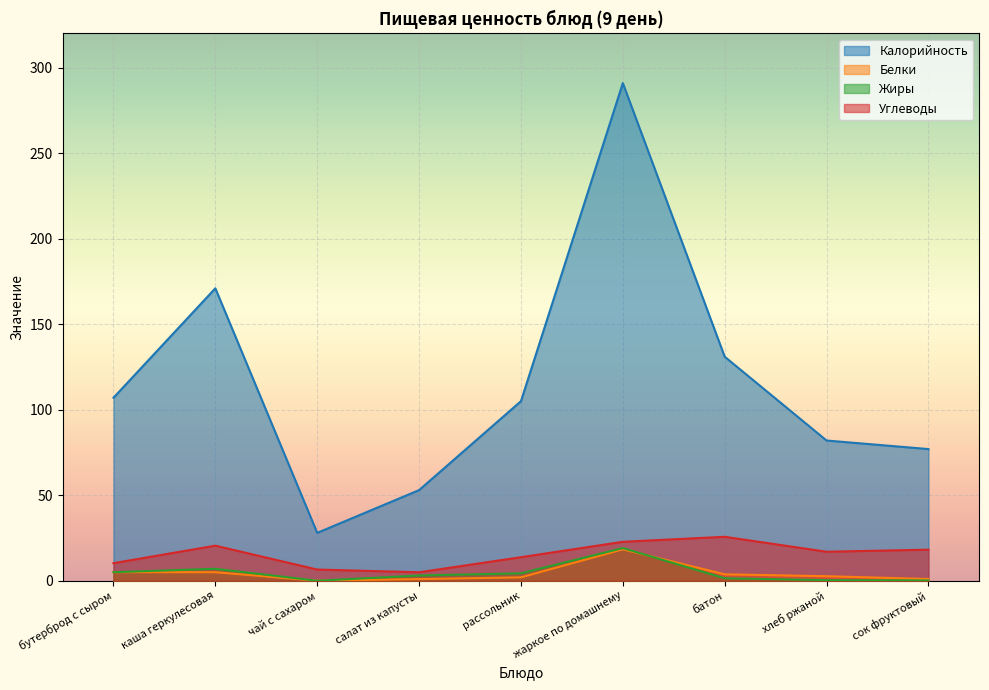

What is the total value across all series at салат из капусты?

62.0